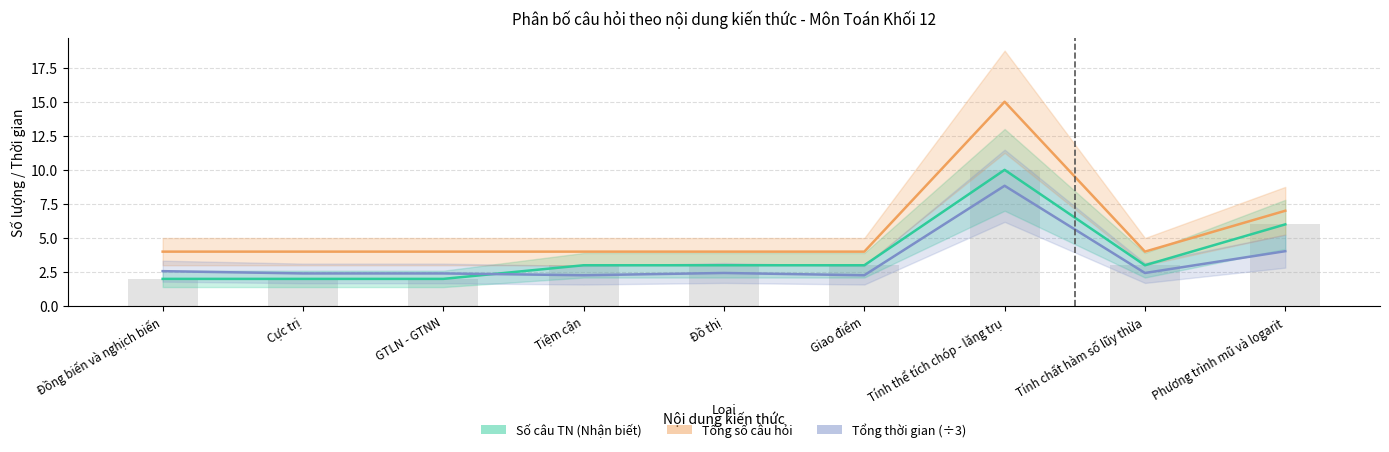

Where is Tổng số câu hỏi nearest to the value 9?

Phương trình mũ và logarit